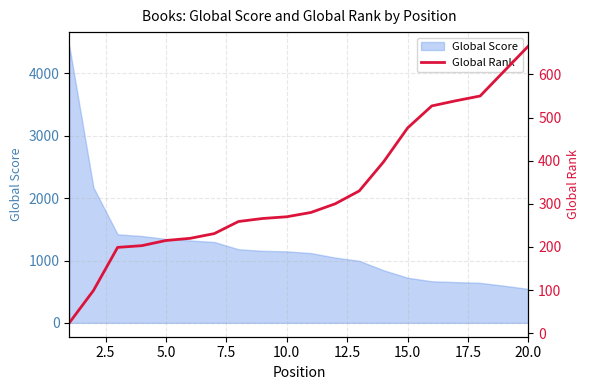

What is the minimum value for Global Score?

544